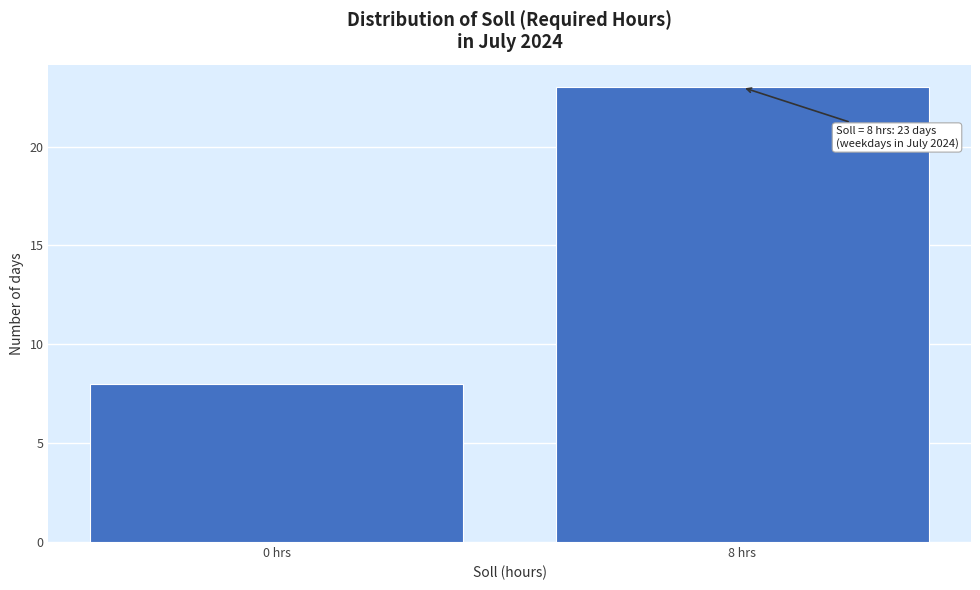

Reading left to right, list all the values displayed in this chart.

8	23